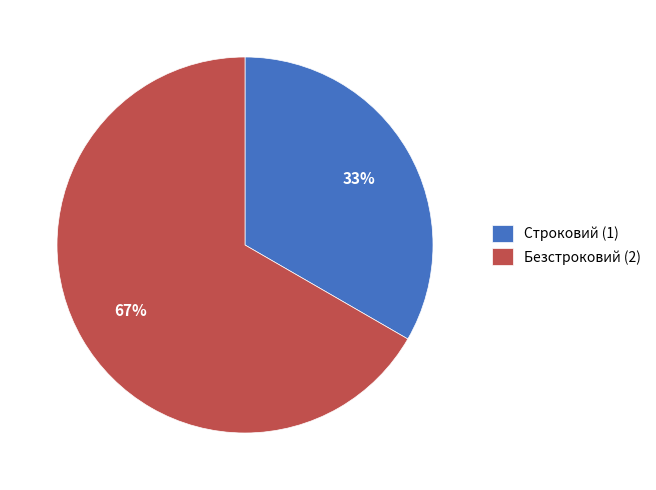

Between Строковий (1) and Безстроковий (2), which is larger?

Безстроковий (2)